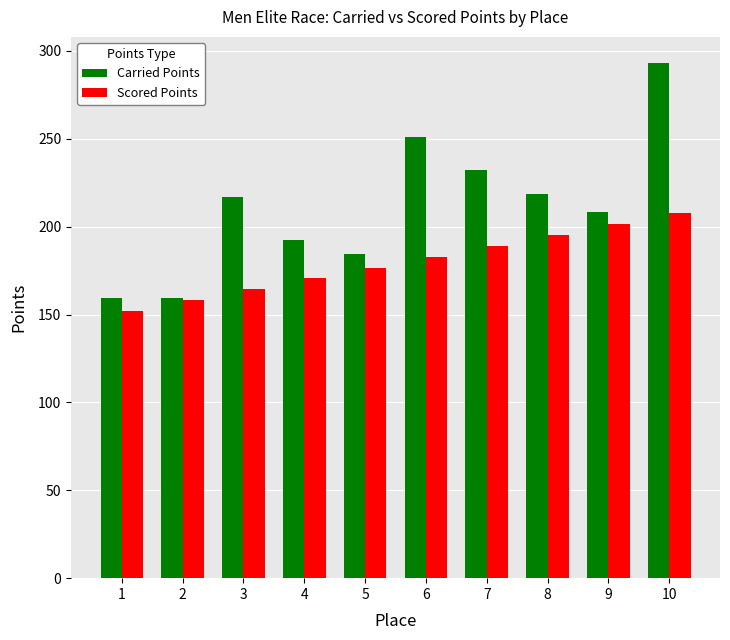

What is the maximum value for Carried Points?

293.4